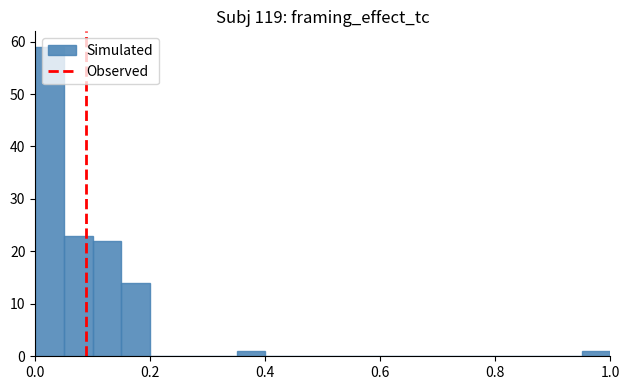

Read against the x-axis, roughly where is the centre of the tallest bar?

0.02